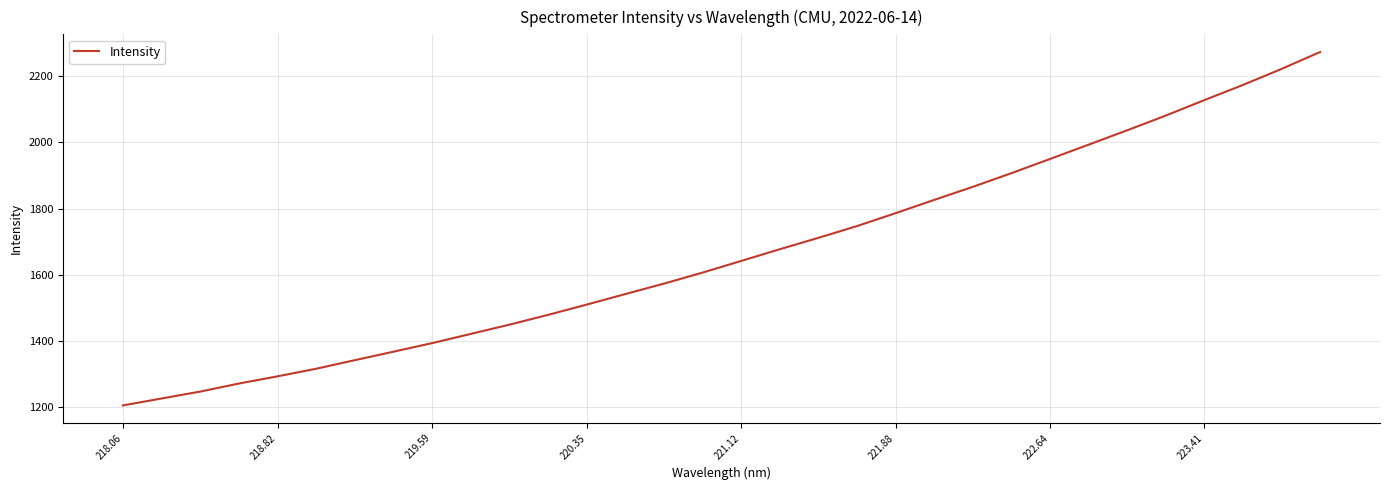

What is the maximum value shown in the chart?

2273.5